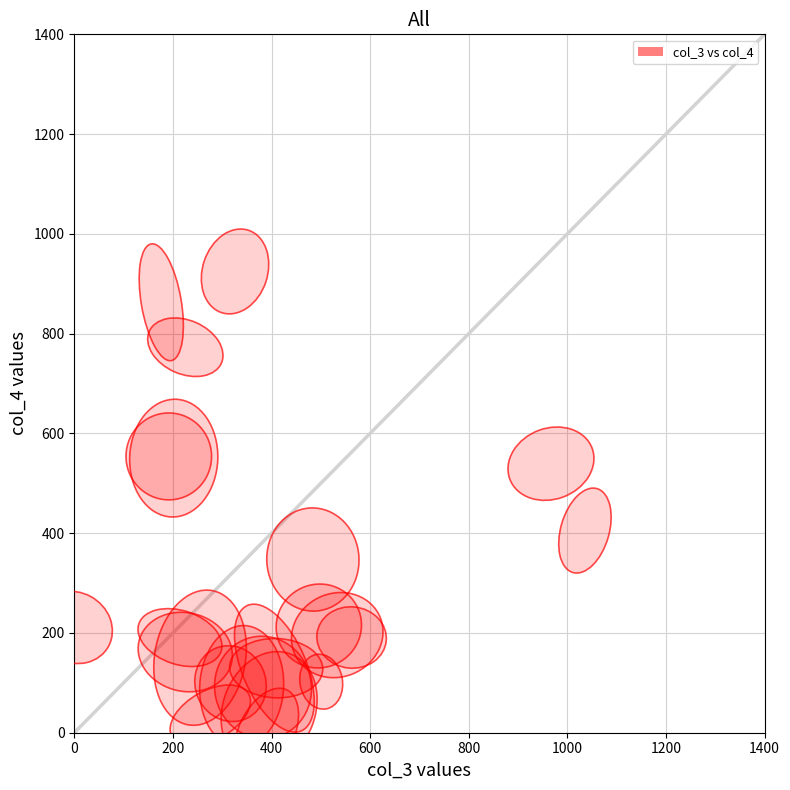

What Y value in the scatter plot is closest to 462?

405.2